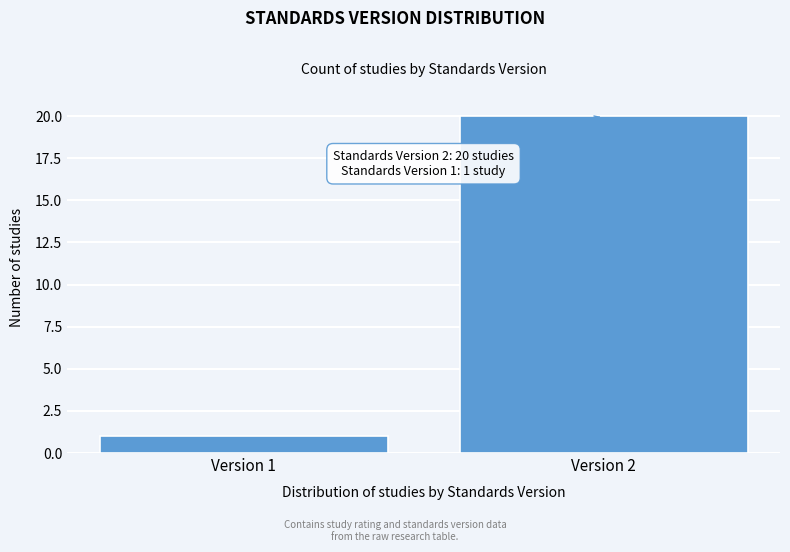

Reading right to left, what are all the values shown in this chart?

20	1